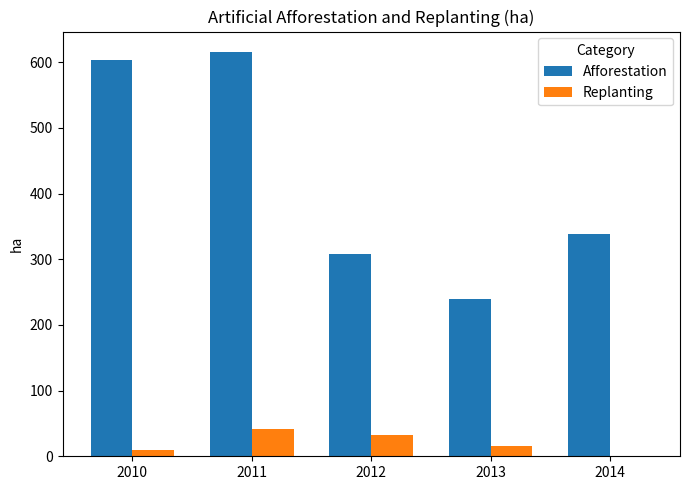

Reading left to right, what are all the values shown in this chart?

Afforestation: 604	616	308	240	338
Replanting: 10	42	33	16	1